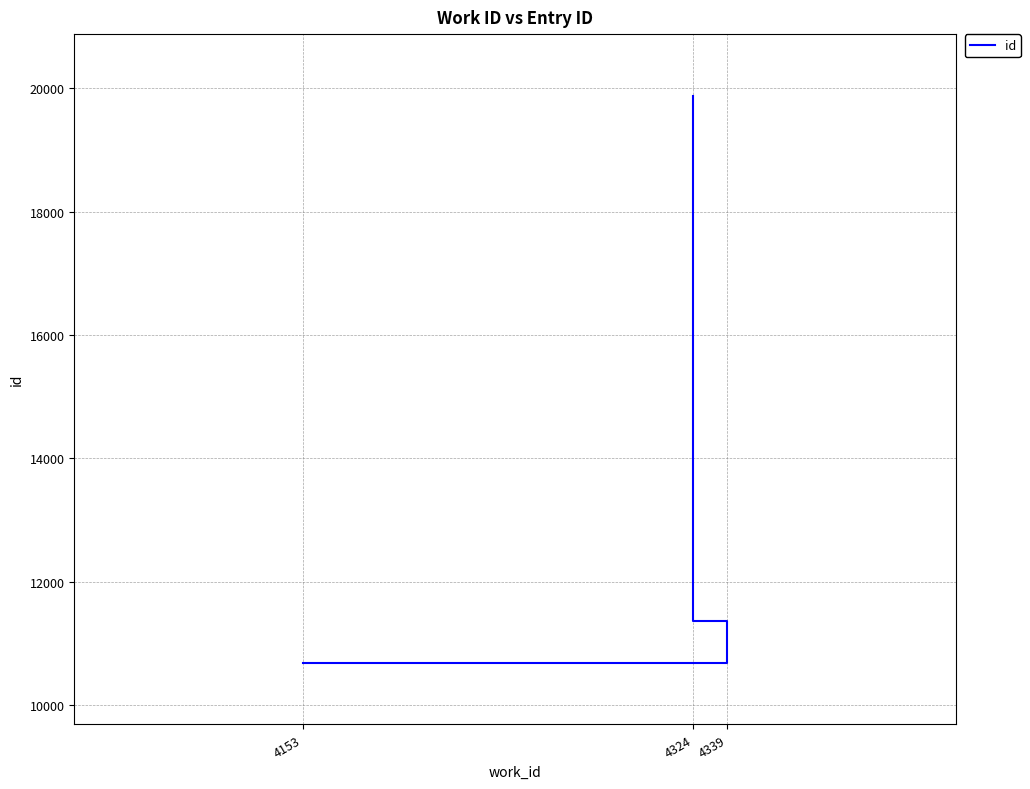

What is the difference between the maximum and minimum values?

9187